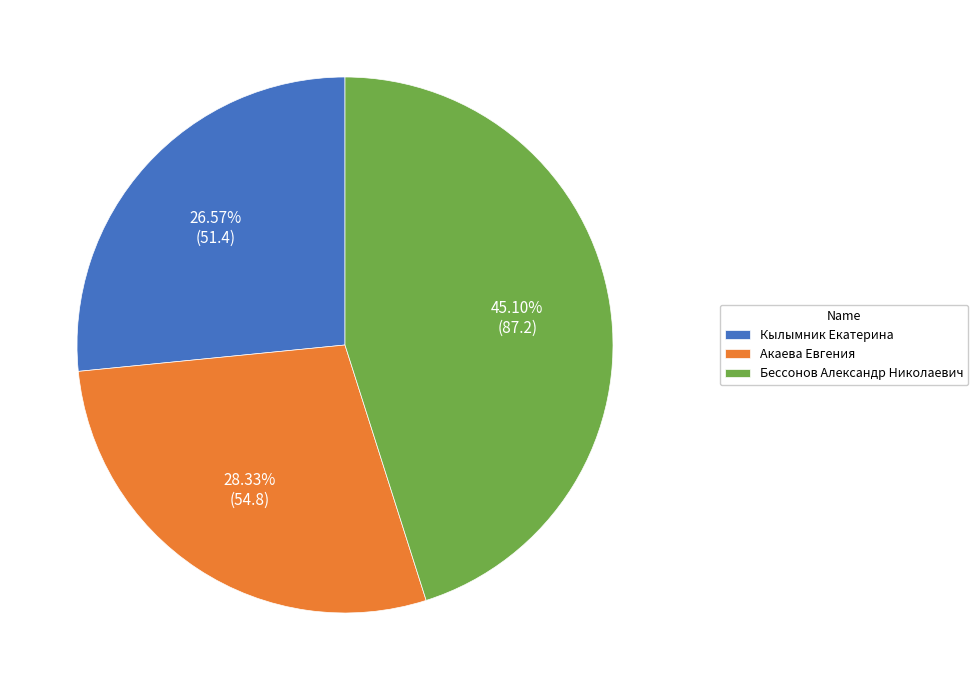

Count the number of slices in the pie.

3